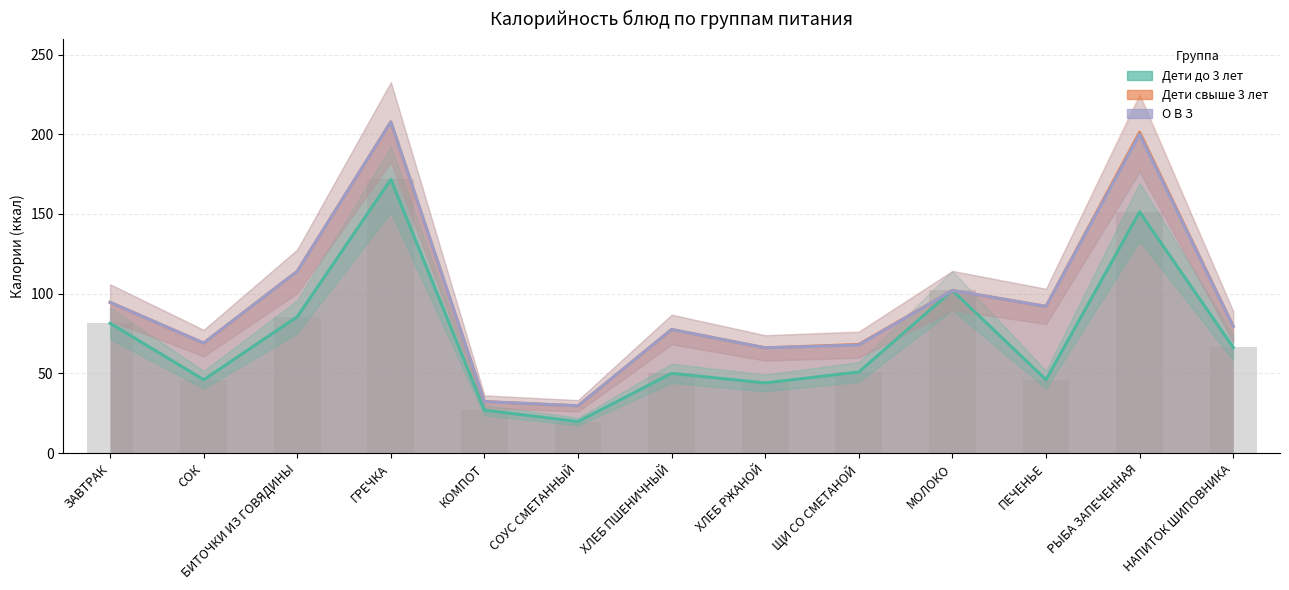

True or false: О В З has a value of 35.4 at СОК.

False